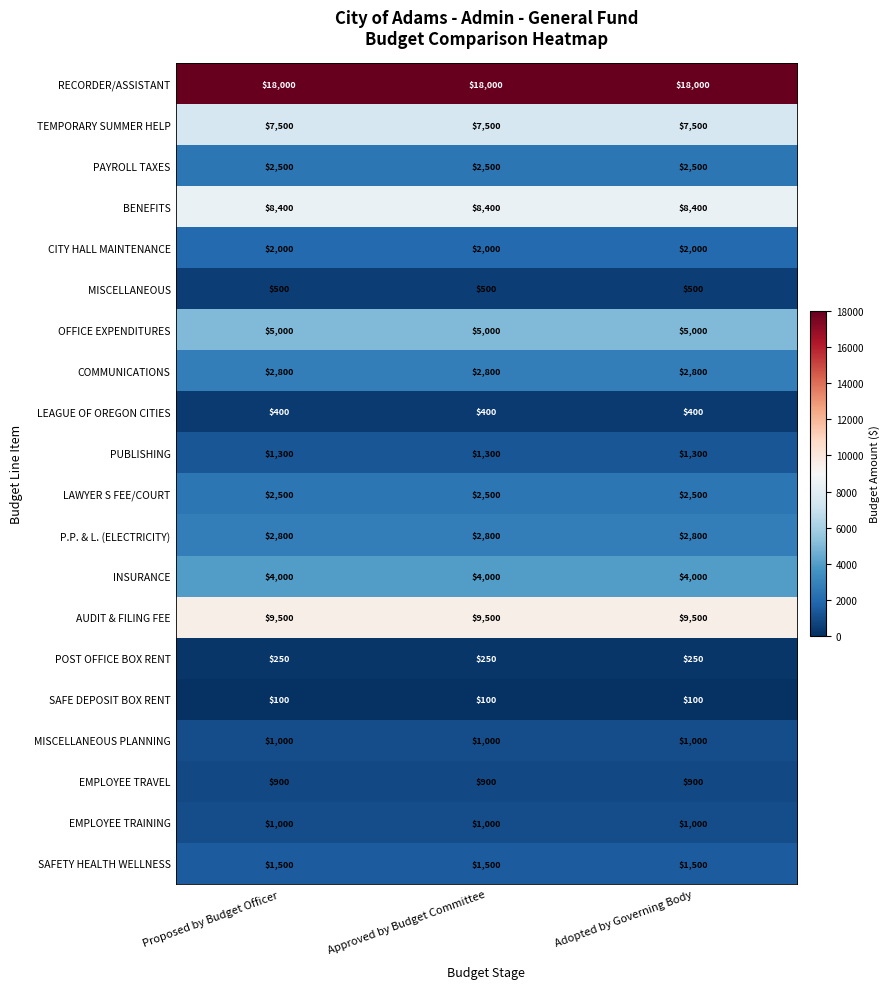

What is the greatest value displayed?

18000